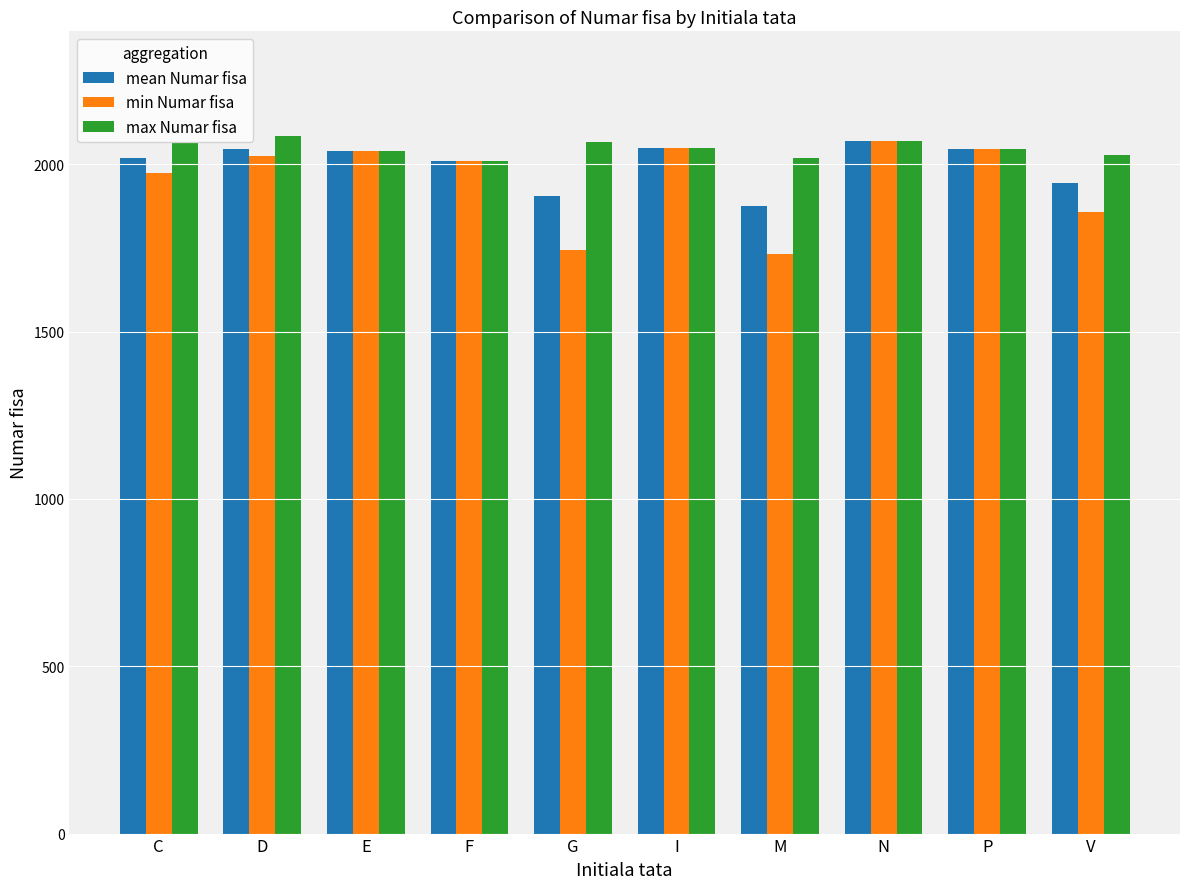

Which series has the largest range (max minus min)?

min Numar fisa